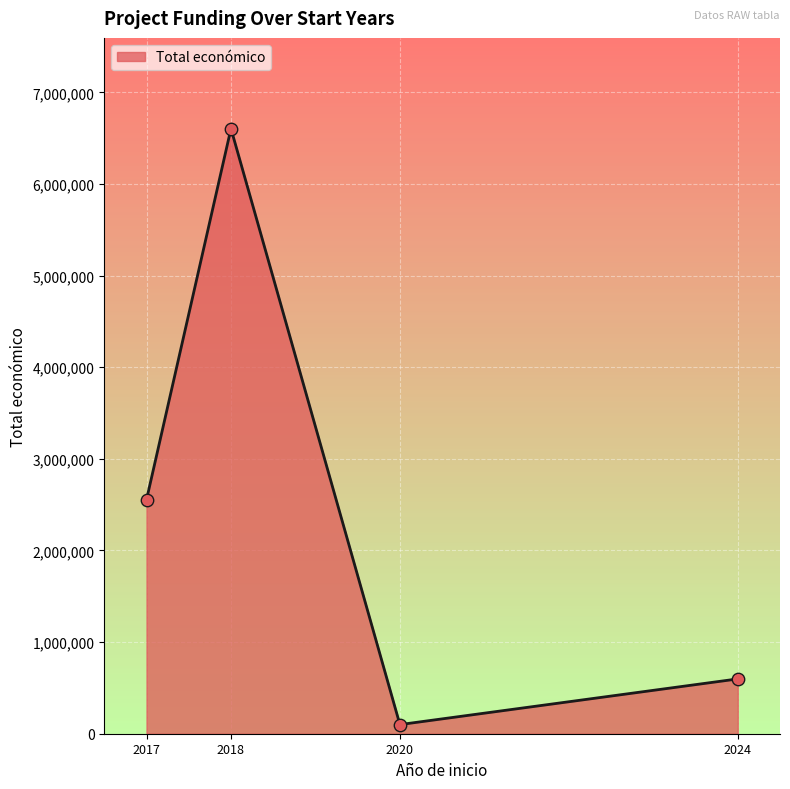

Between 2018 and 2017, which is larger?

2018